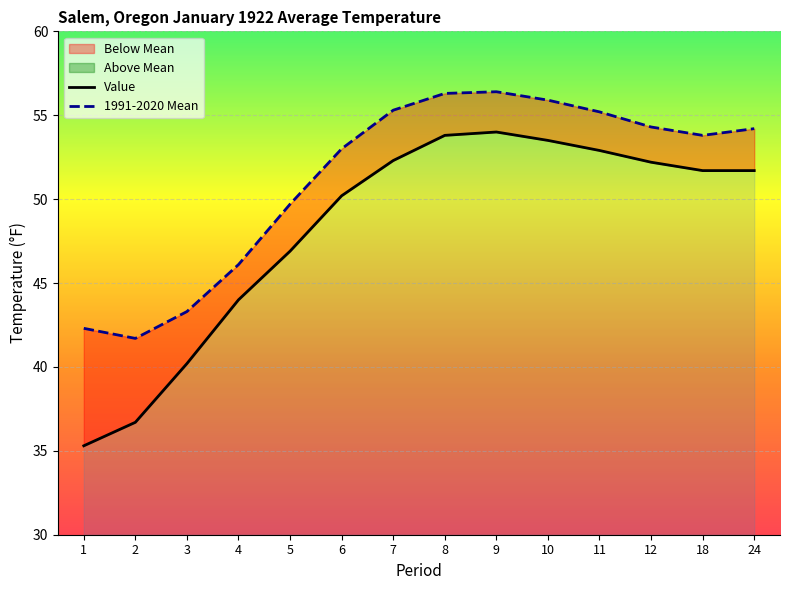

Is the value of 1991-2020 Mean at 12 greater than the value of Value at 5?

Yes